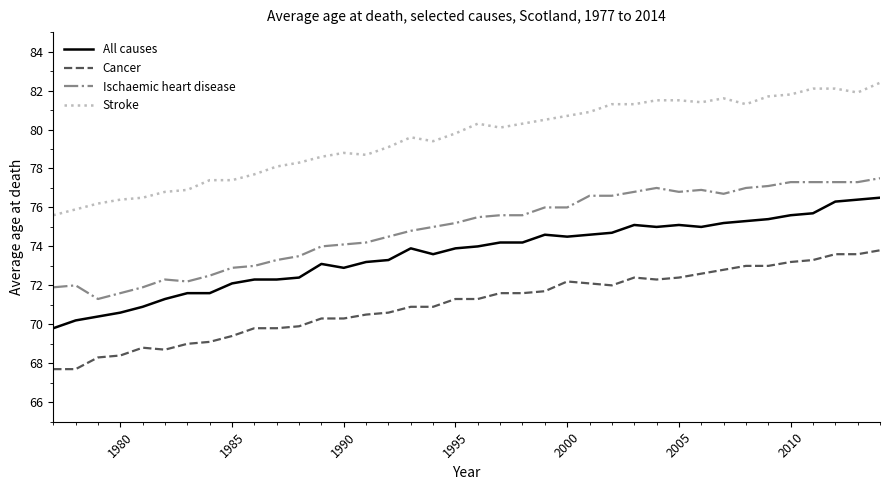

Rank the series by their maximum value, from highest to lowest.

Stroke, Ischaemic heart disease, All causes, Cancer